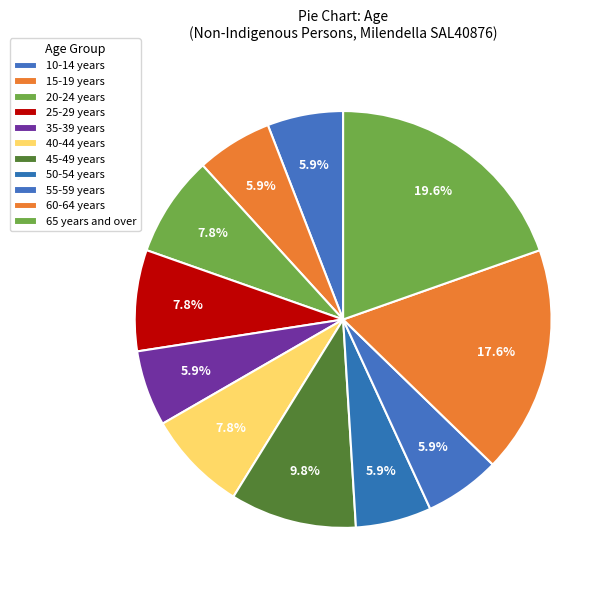

Is 45-49 years the majority of the pie?

No